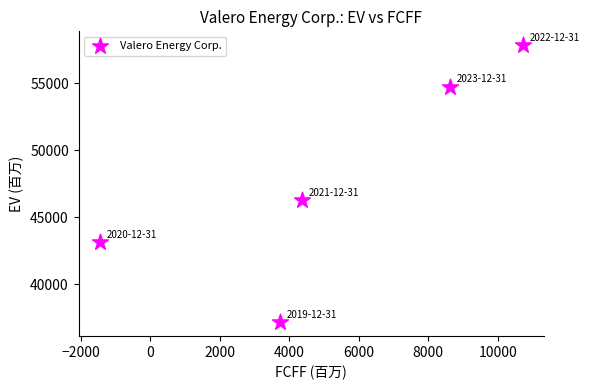

What is the average X value?

5192